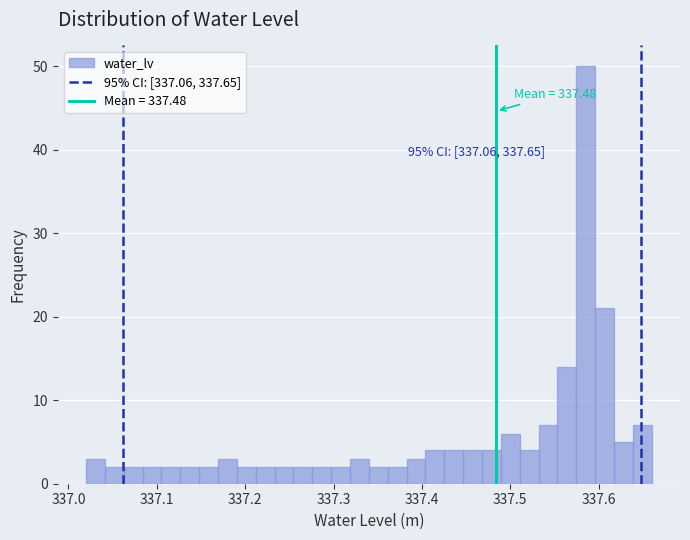

Around what value on the x-axis is the tallest bar? Give the approximate position of its centre, as read against the axis.

337.59